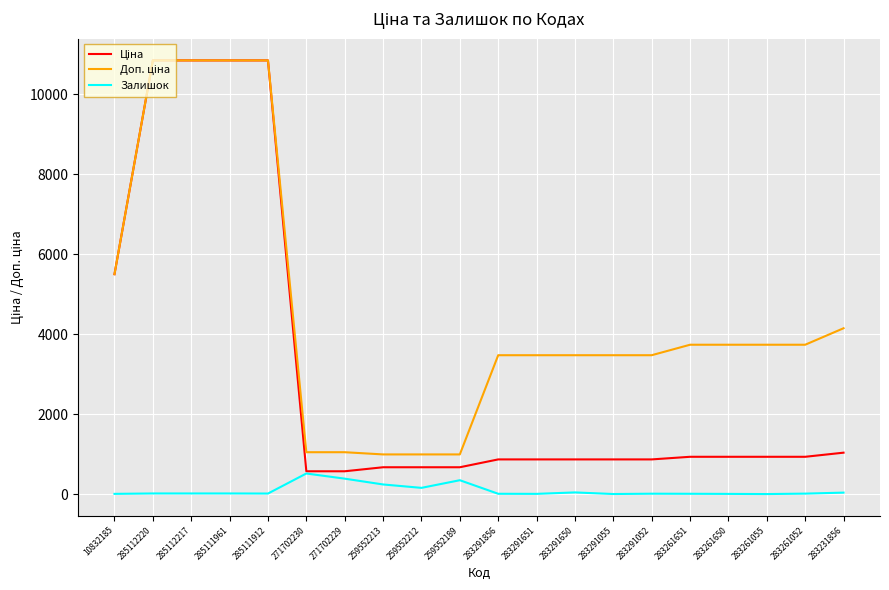

What is the maximum value for Залишок?

516.0